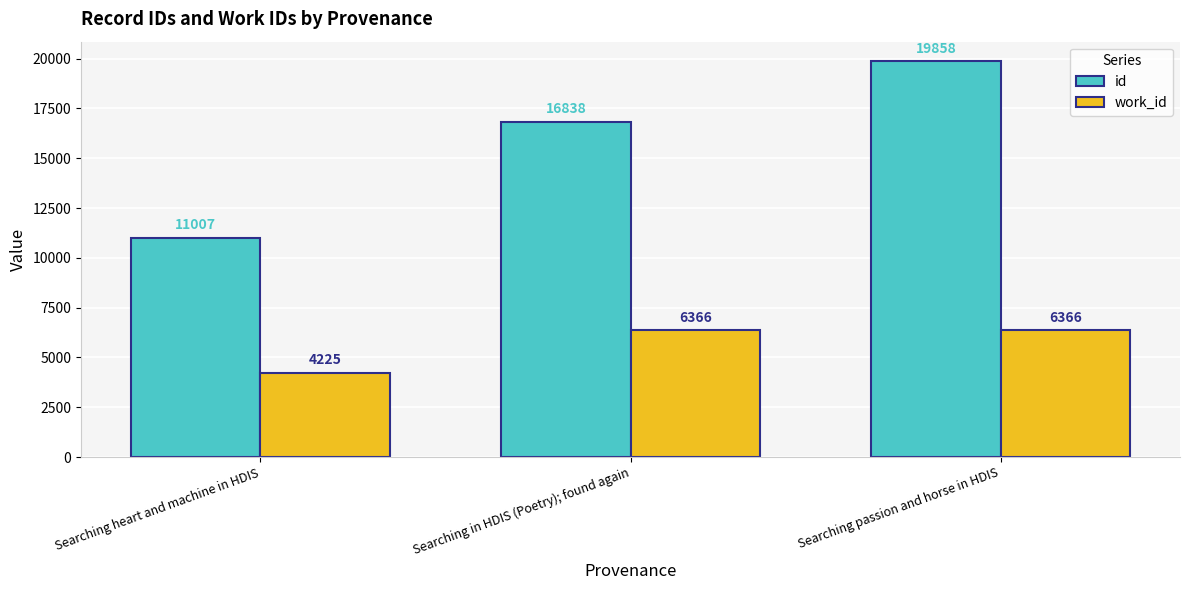

What is the difference between the maximum and minimum values in the work_id series?

2141